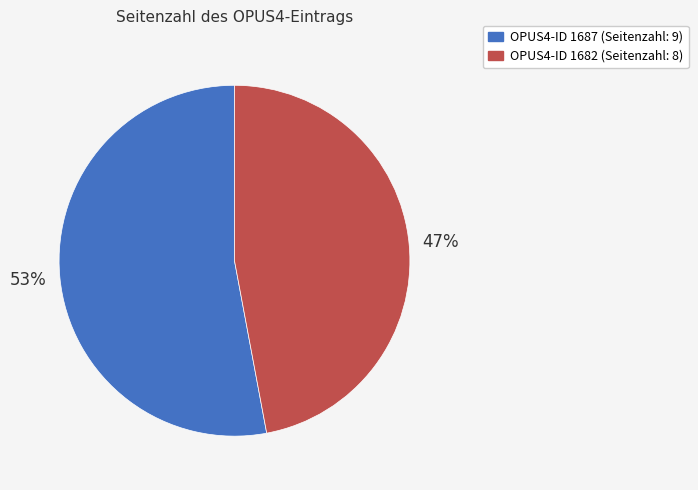

Is there any slice that represents more than half of the pie?

Yes